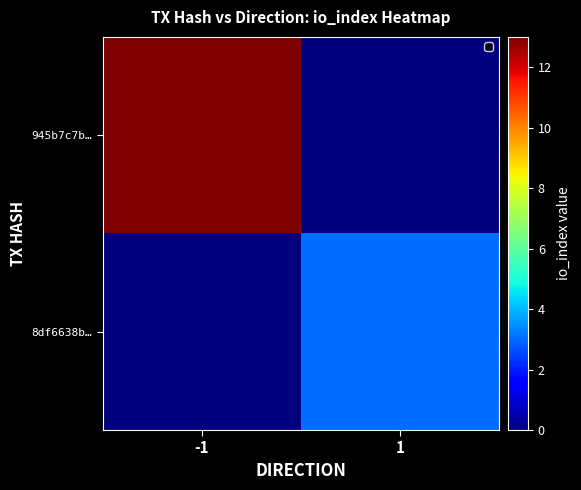

At how many categories does at least one series exceed 5?

1